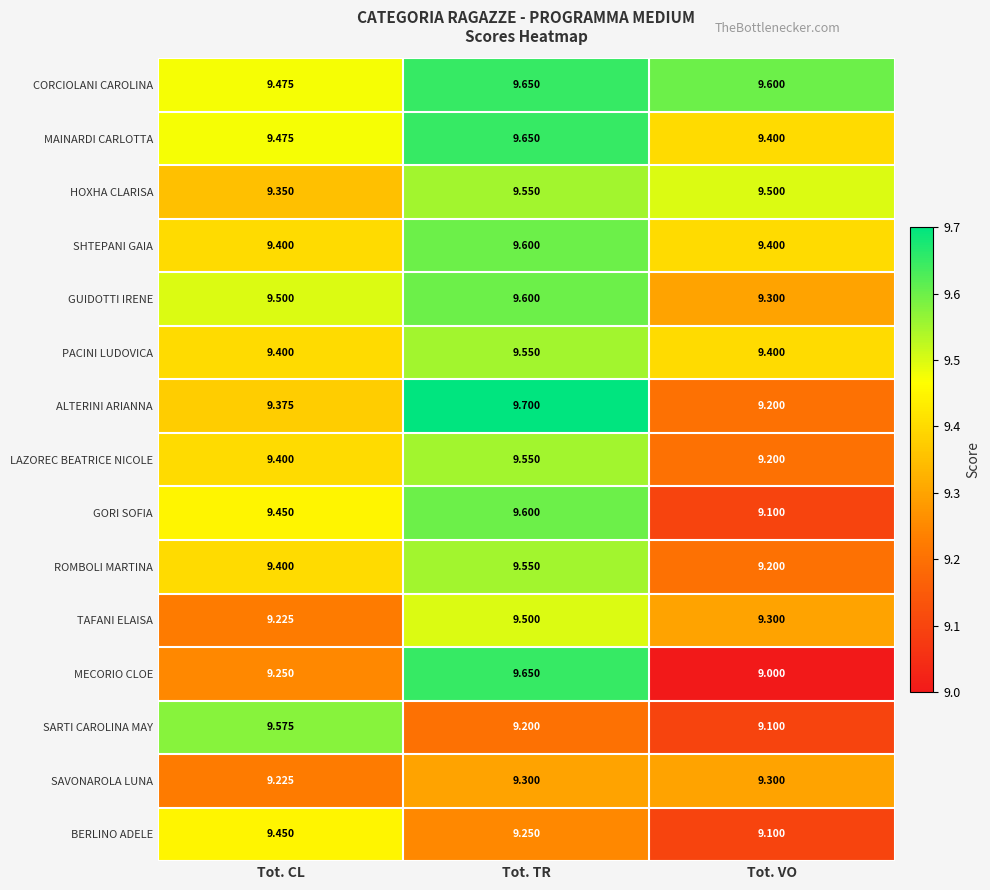

Is the value of SAVONAROLA LUNA at Tot. VO greater than the value of MECORIO CLOE at Tot. CL?

Yes